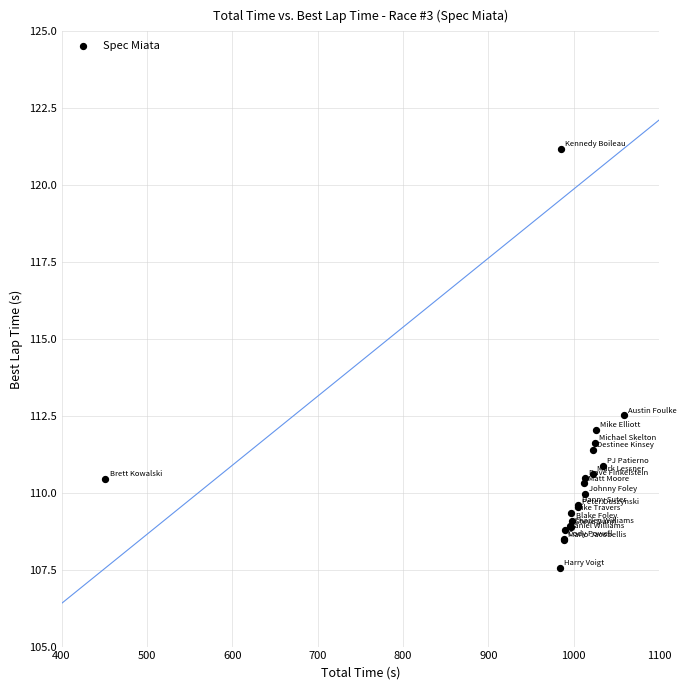

What Y value in the scatter plot is closest to 114?

112.5